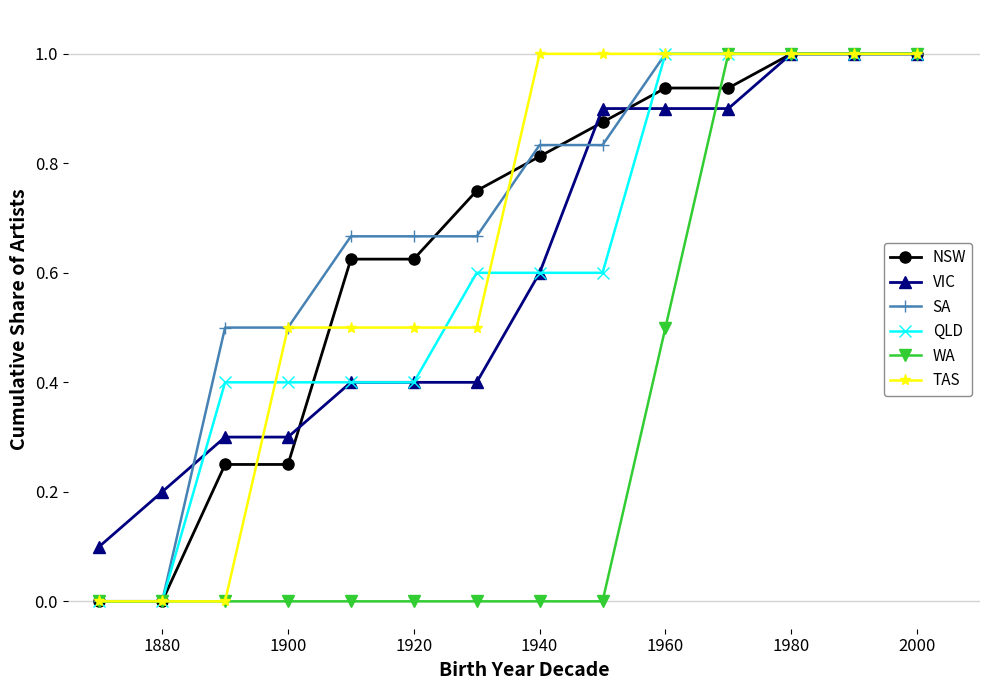

What is the greatest value displayed?

1.0